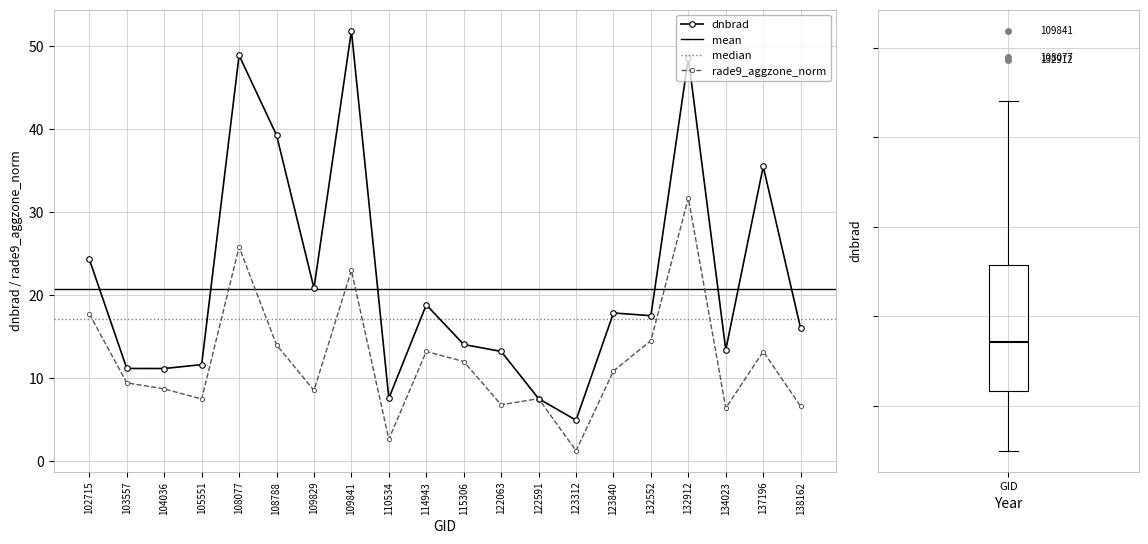

What is the maximum value for rade9_aggzone_norm?

31.7